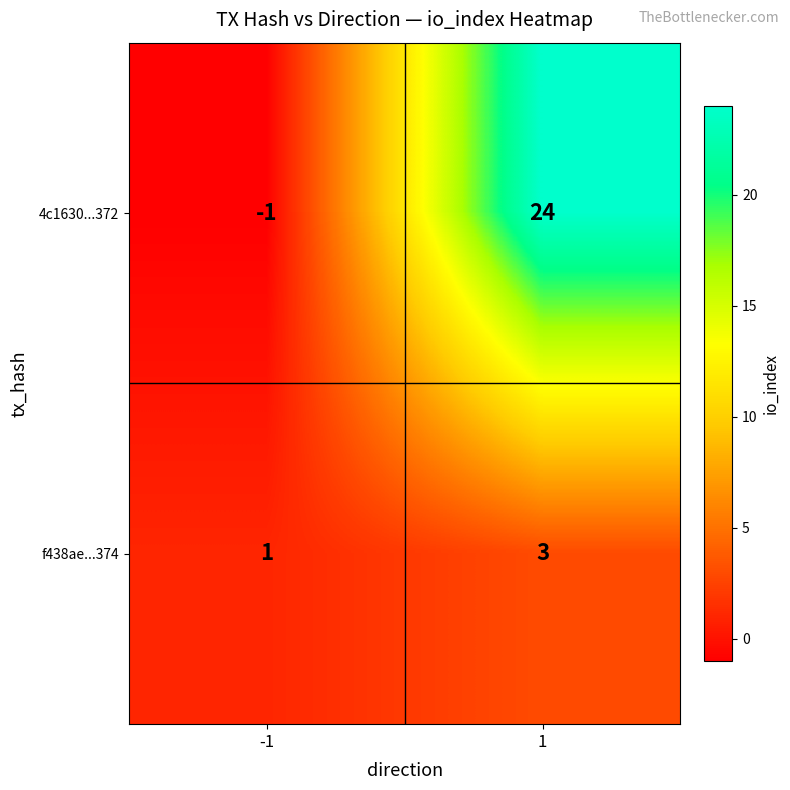

True or false: f438ae...374 has a value of 1 at -1.

True